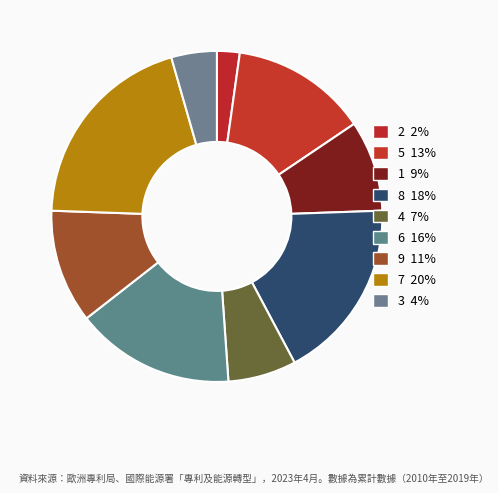

What is the largest slice in the pie chart?

7